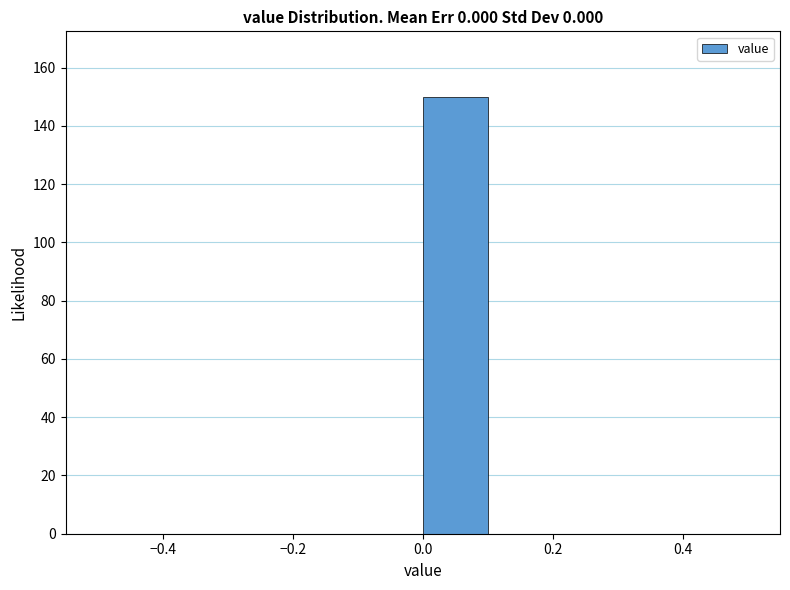

Reading left to right, list every bar in this chart as the range it spans on the x-axis followed by its height. The values are not printed on the chart, so give them approximately, as read against the axis.

-0.5 to -0.4: 0
-0.4 to -0.3: 0
-0.3 to -0.2: 0
-0.2 to -0.1: 0
-0.1 to 0.0: 0
0.0 to 0.1: 150
0.1 to 0.2: 0
0.2 to 0.3: 0
0.3 to 0.4: 0
0.4 to 0.5: 0